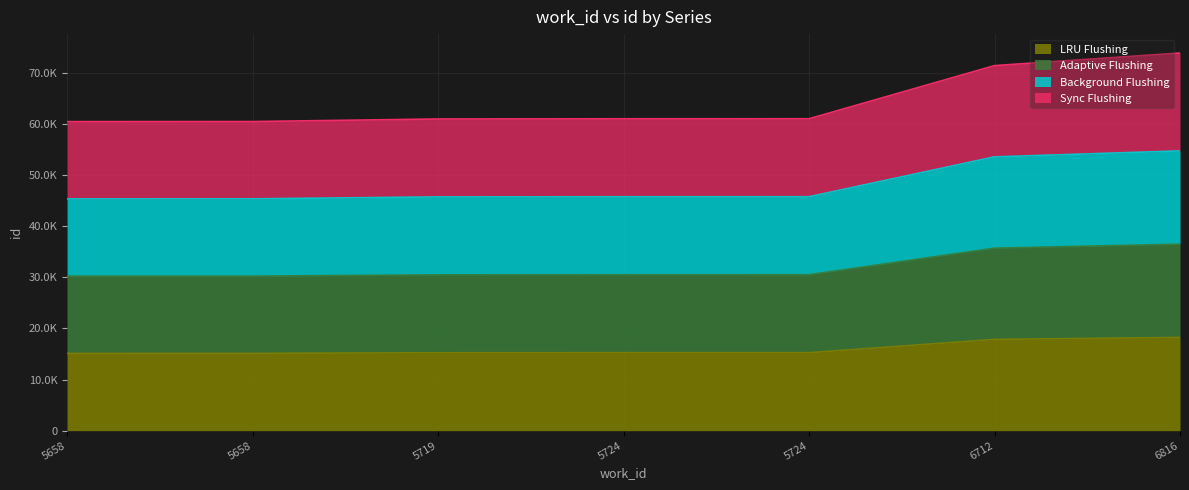

What is the spread (max minus min) of values at 5724?

45771